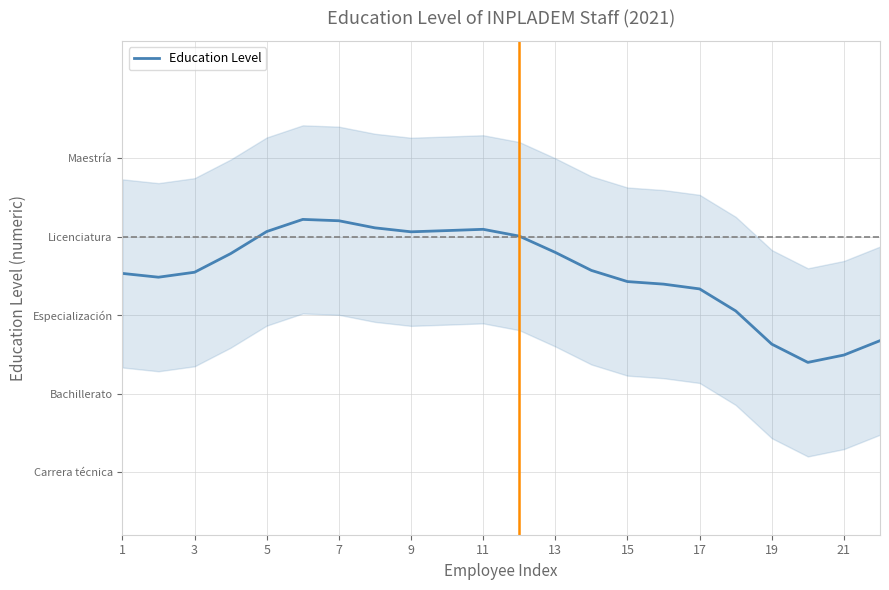

The value at 11 is 4.0. True or false?

True